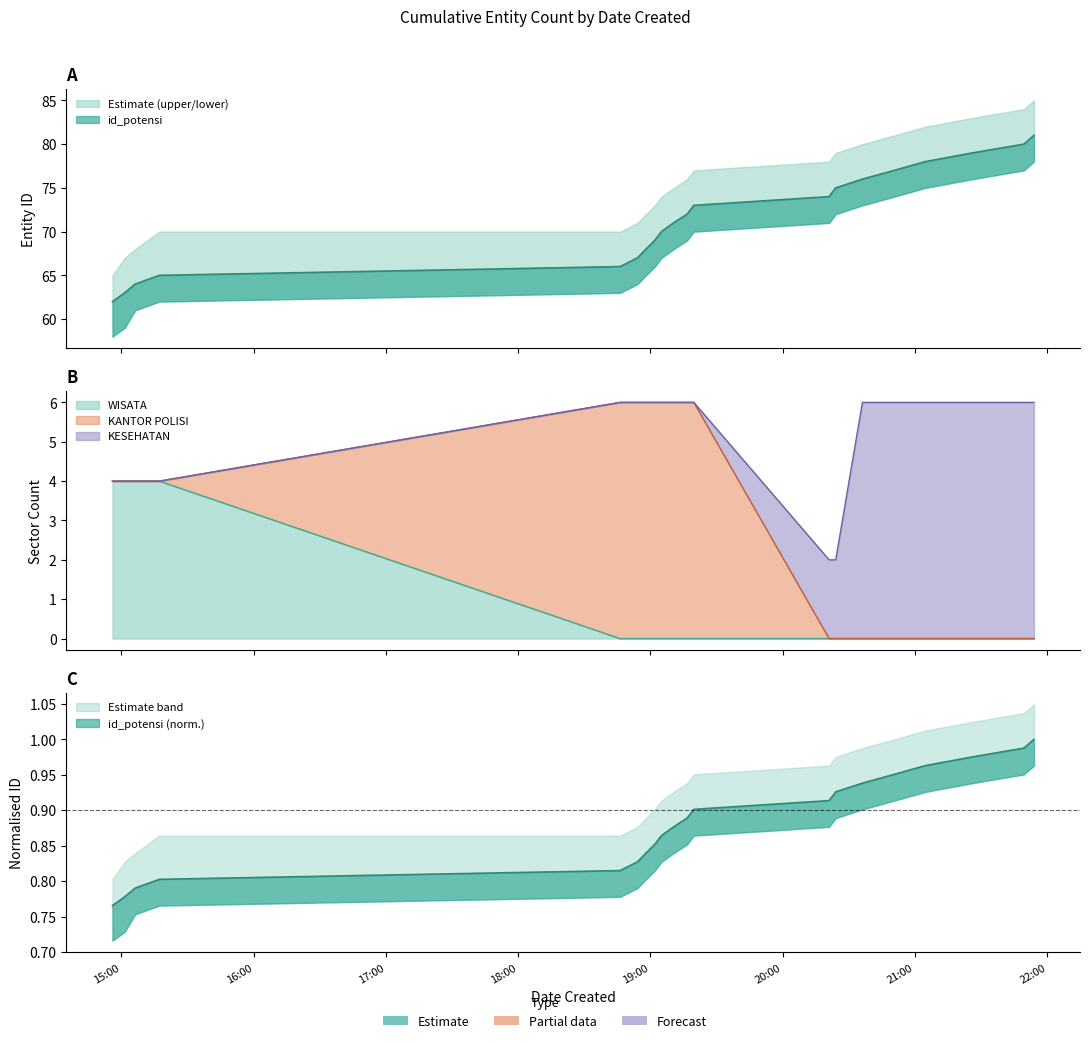

What is the value of the id_potensi point at the 15th from the left?

76.0